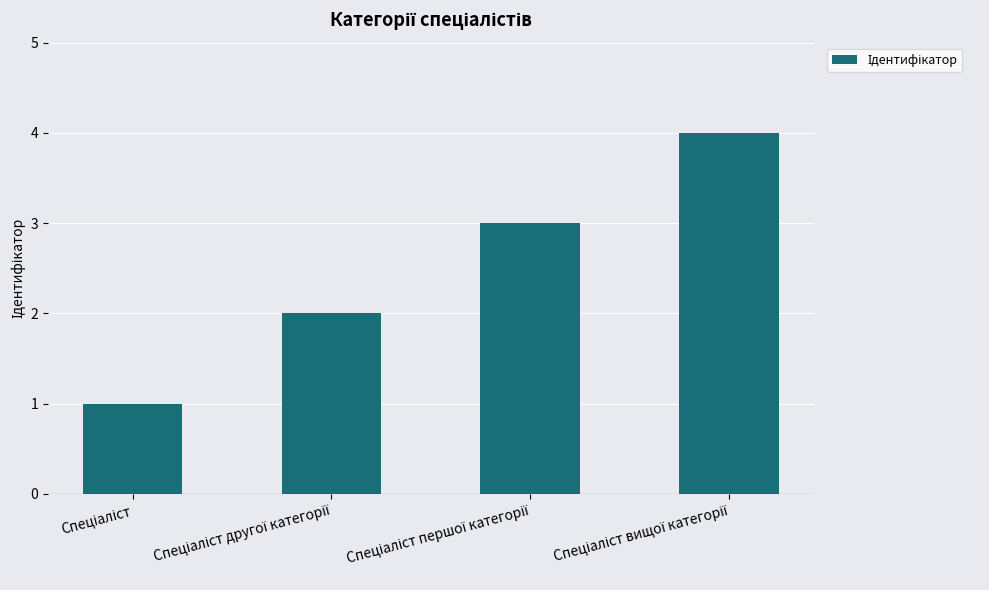

What is the sum of all values?

10